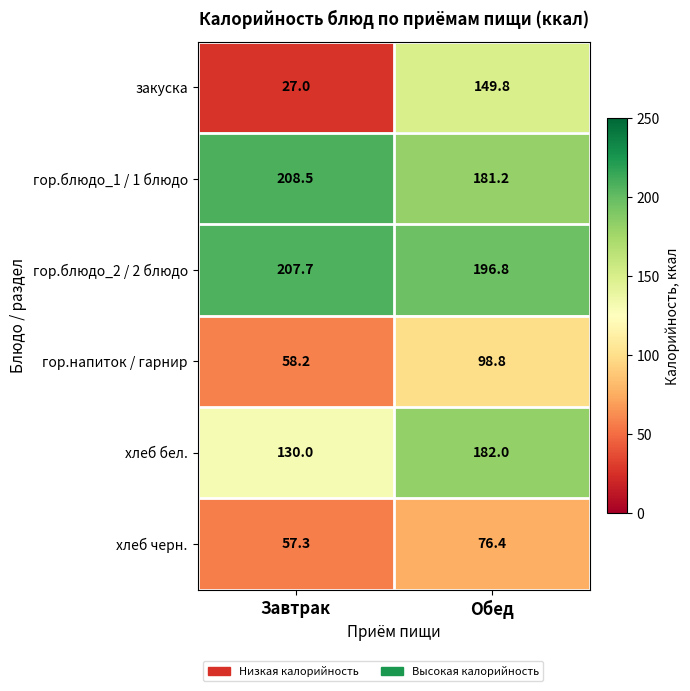

Reading right to left, extract all data points from this chart.

закуска: 149.8	27.0
гор.блюдо_1 / 1 блюдо: 181.2	208.5
гор.блюдо_2 / 2 блюдо: 196.8	207.7
гор.напиток / гарнир: 98.8	58.2
хлеб бел.: 182.0	130.0
хлеб черн.: 76.4	57.3